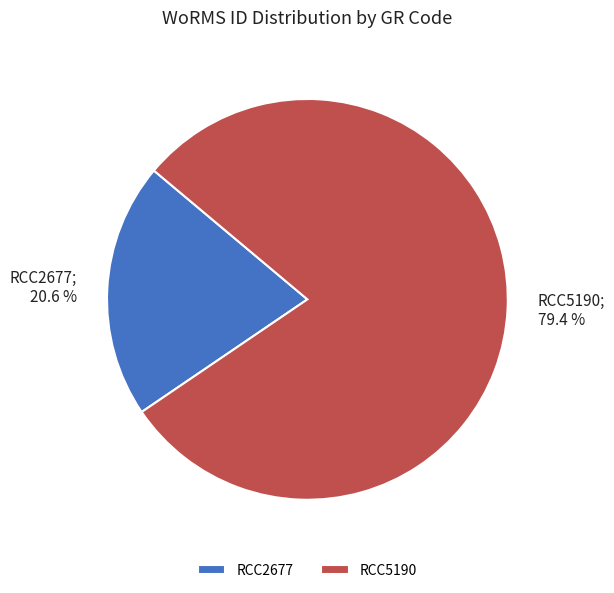

How much of the chart is everything except RCC2677?

79.4%